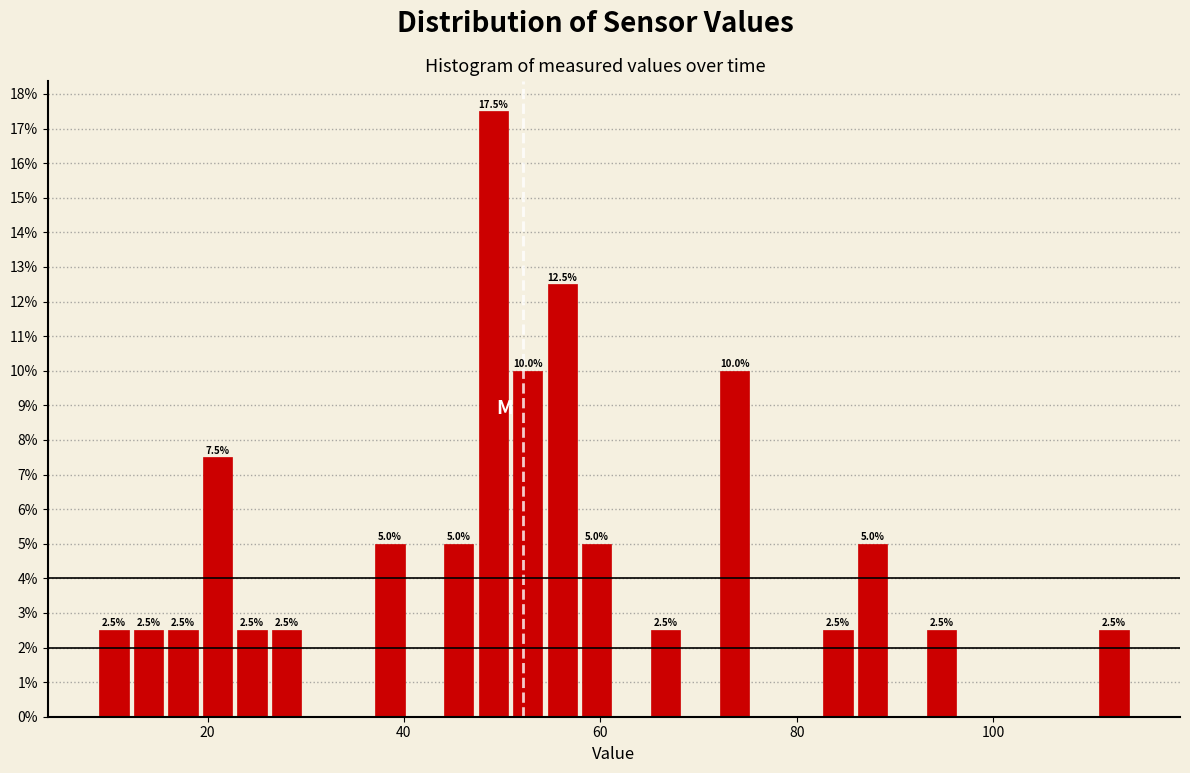

Around what value on the x-axis is the tallest bar? Give the approximate position of its centre, as read against the axis.

50